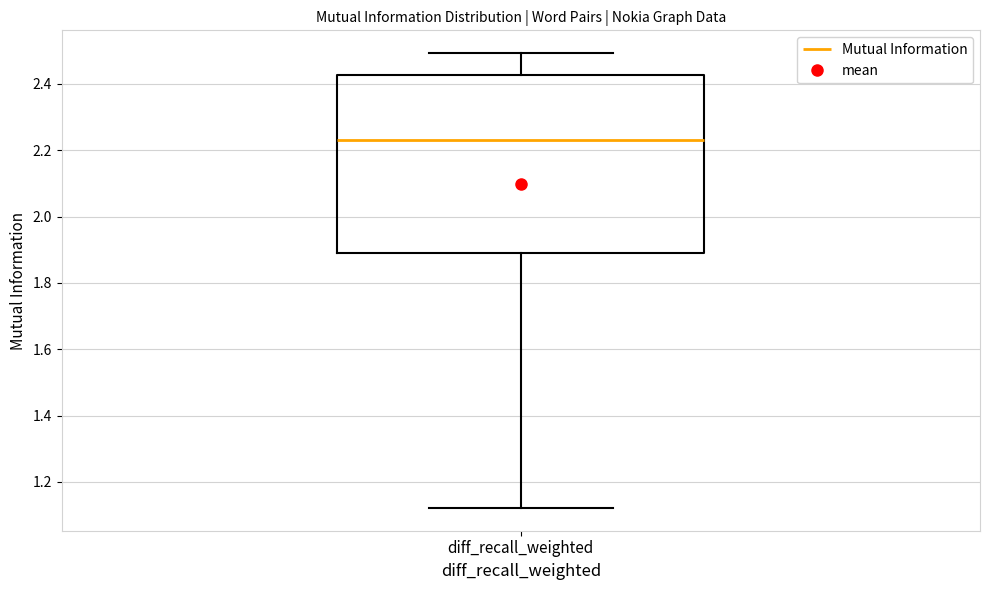

Where does the upper whisker of the box for diff_recall_weighted end on the y-axis? The values are not printed on the chart, so give them approximately, as read against the axis.

2.50